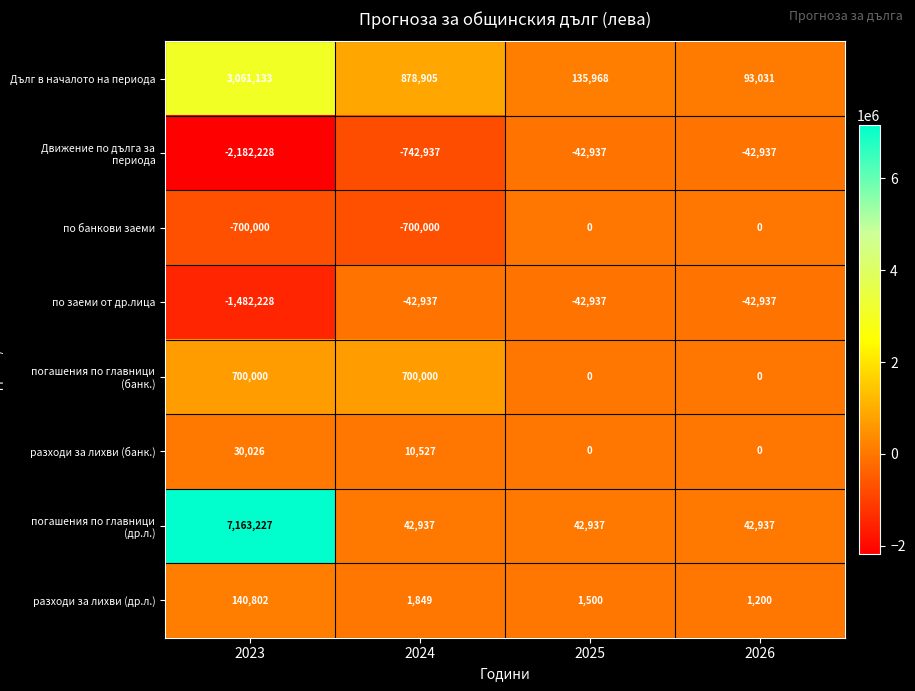

Count the number of data series in this chart.

8